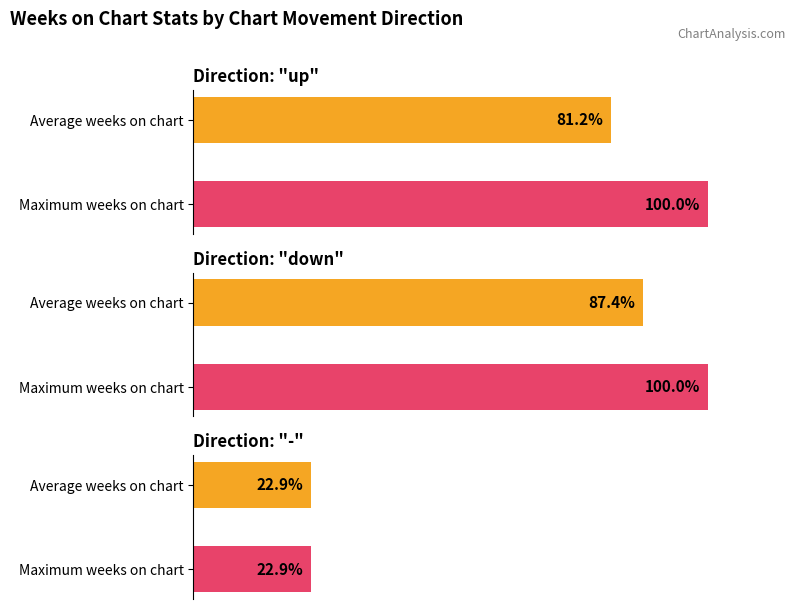

Is it true that Average Weeks on Chart equals 53.7 at down?

False